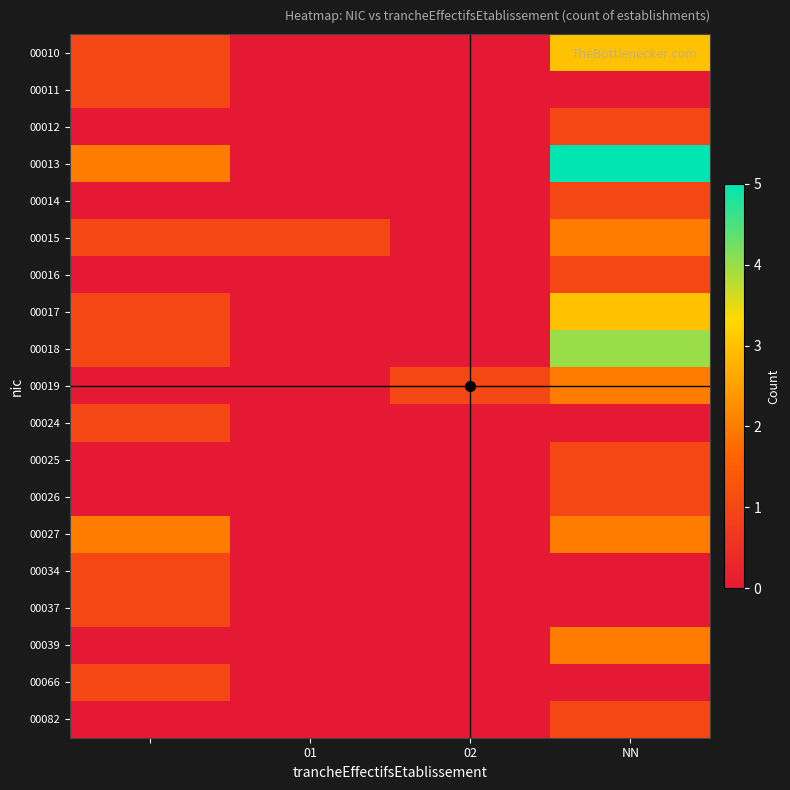

Reading left to right, transcribe all the data shown in this chart.

00010: 1	0	0	3
00011: 1	0	0	0
00012: 0	0	0	1
00013: 2	0	0	5
00014: 0	0	0	1
00015: 1	1	0	2
00016: 0	0	0	1
00017: 1	0	0	3
00018: 1	0	0	4
00019: 0	0	1	2
00024: 1	0	0	0
00025: 0	0	0	1
00026: 0	0	0	1
00027: 2	0	0	2
00034: 1	0	0	0
00037: 1	0	0	0
00039: 0	0	0	2
00066: 1	0	0	0
00082: 0	0	0	1